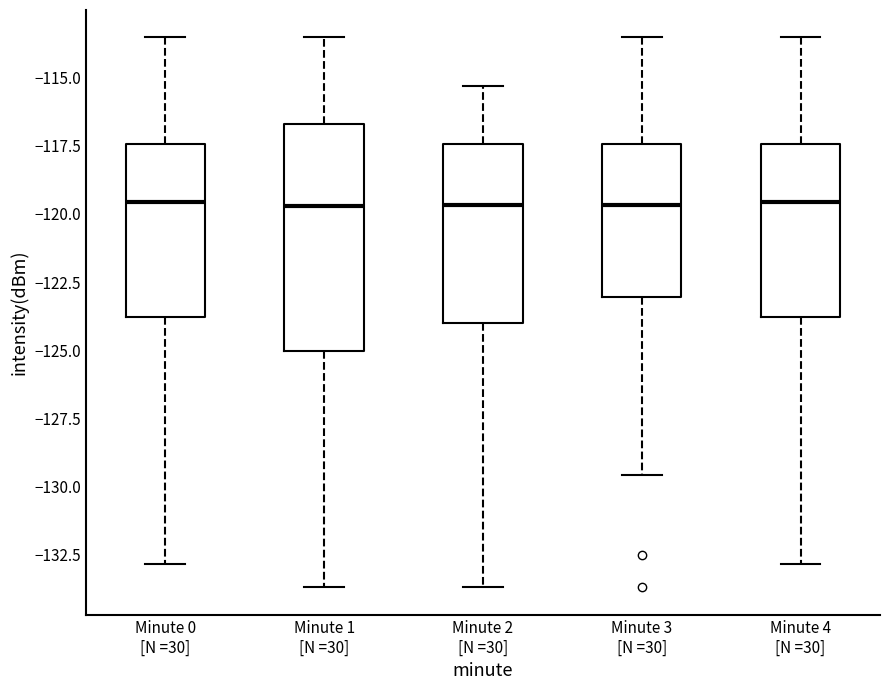

Reading left to right, transcribe this box plot: for each box, give where its median line is, the range the box spans, and where its two whiskers end, as read against the y-axis. The values are not printed on the chart, so give them approximately, as read against the axis.

Minute 0 [N =30]: median -119.5, box -124.0 to -117.5, whiskers -133.0 to -113.5
Minute 1 [N =30]: median -119.5, box -125.0 to -116.5, whiskers -133.5 to -113.5
Minute 2 [N =30]: median -119.5, box -124.0 to -117.5, whiskers -133.5 to -115.5
Minute 3 [N =30]: median -119.5, box -123.0 to -117.5, whiskers -129.5 to -113.5
Minute 4 [N =30]: median -119.5, box -124.0 to -117.5, whiskers -133.0 to -113.5